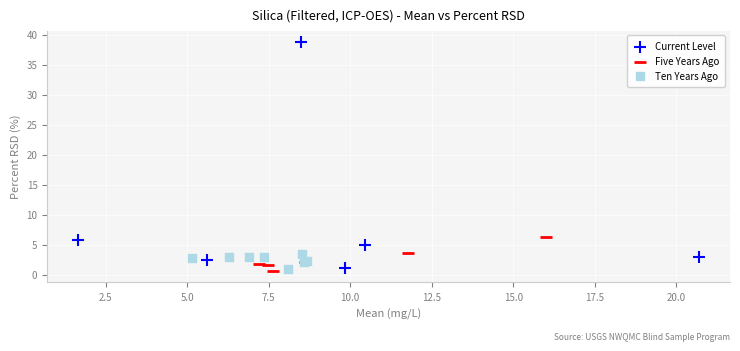

Which series contains the highest Y value?

Current Level